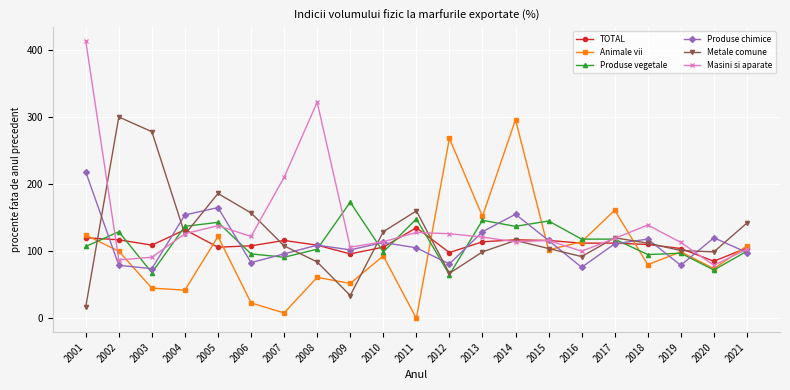

The Animale vii series shows 64 at 2004. True or false?

False